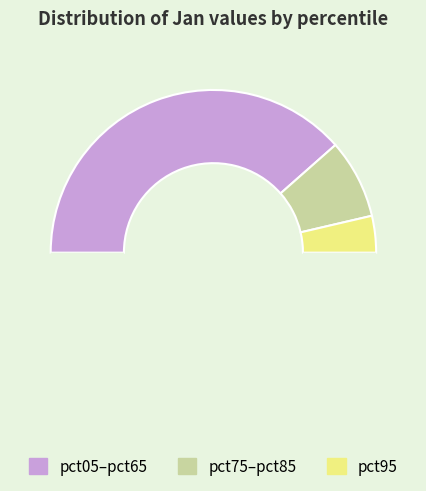

How many slices are in this pie chart?

4